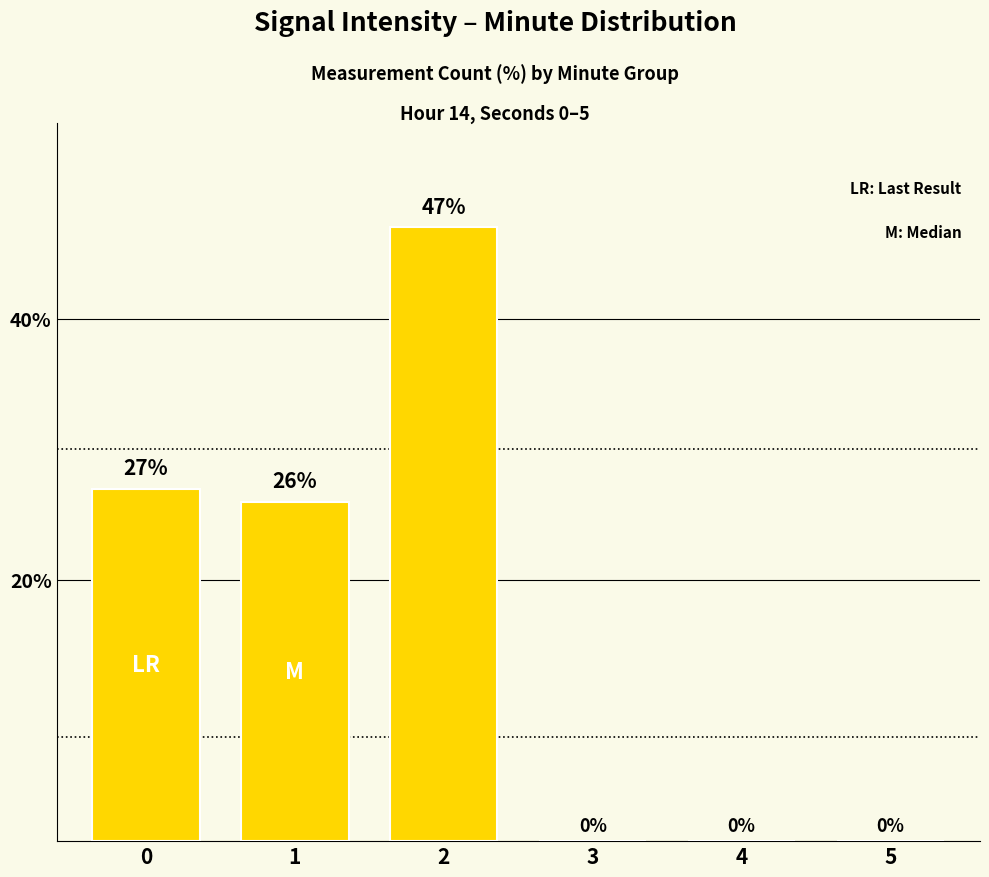

How many values are above zero?

3